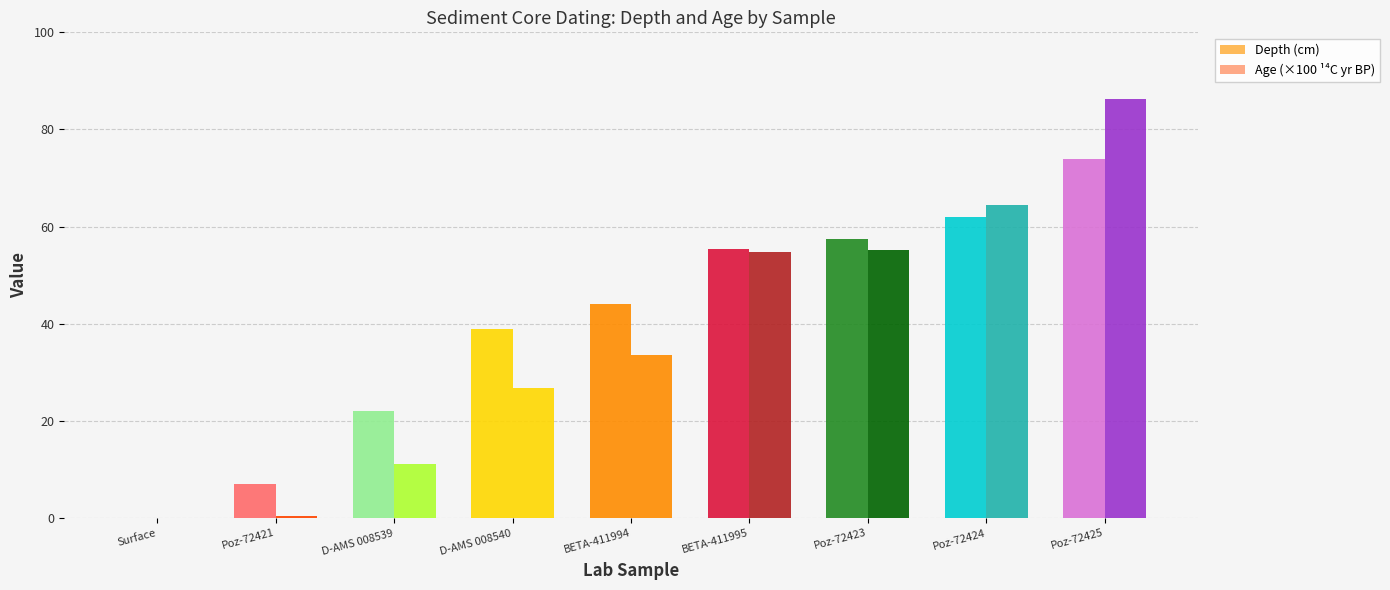

How many groups of bars are there?

9